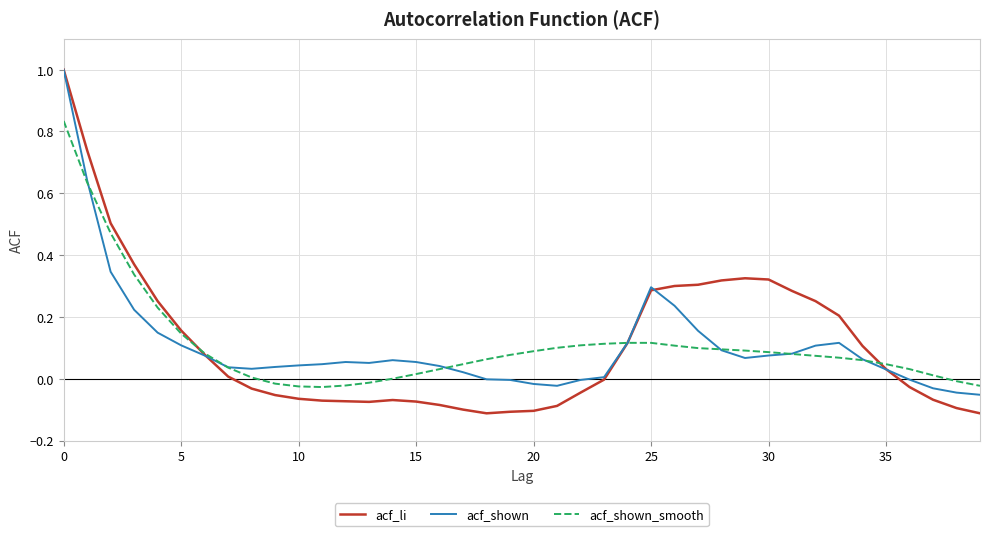

Which series has the largest range (max minus min)?

acf_li